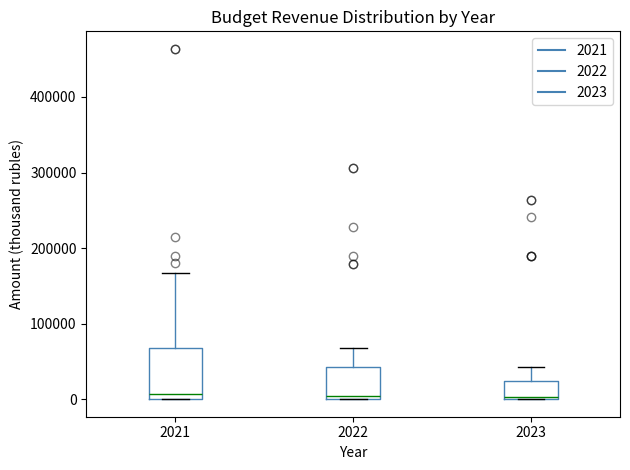

Reading left to right, transcribe this box plot: for each box, give where its median line is, the range the box spans, and where its two whiskers end, as read against the y-axis. The values are not printed on the chart, so give them approximately, as read against the axis.

2021: median 10000, box 0 to 70000, whiskers 0 to 170000
2022: median 0 (just above the box's lower edge), box 0 to 40000, whiskers 0 to 70000
2023: median 0, box 0 to 20000, whiskers 0 to 40000